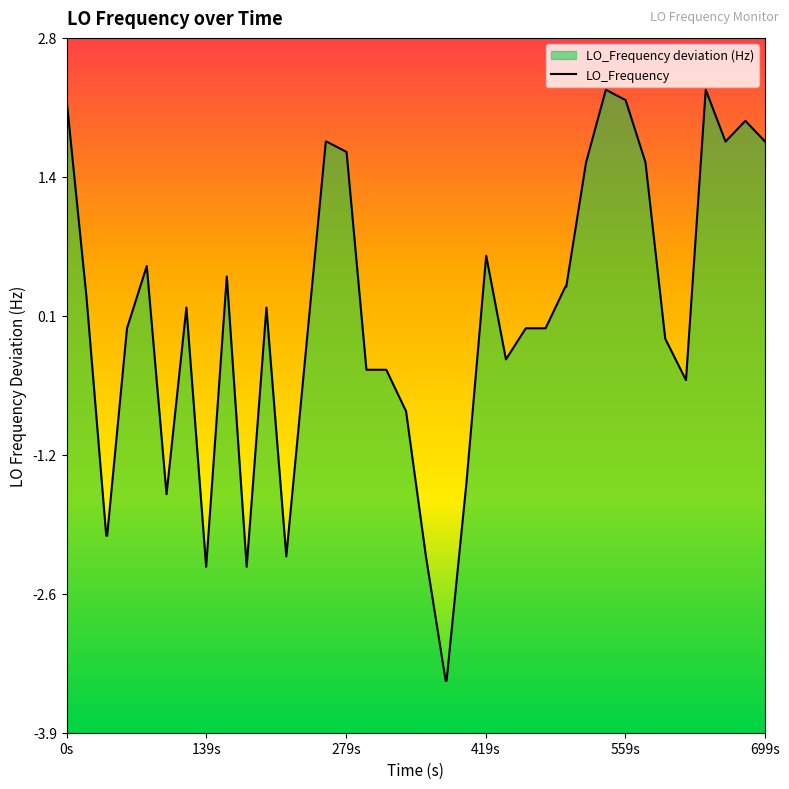

What is the smallest value displayed?

-3.4